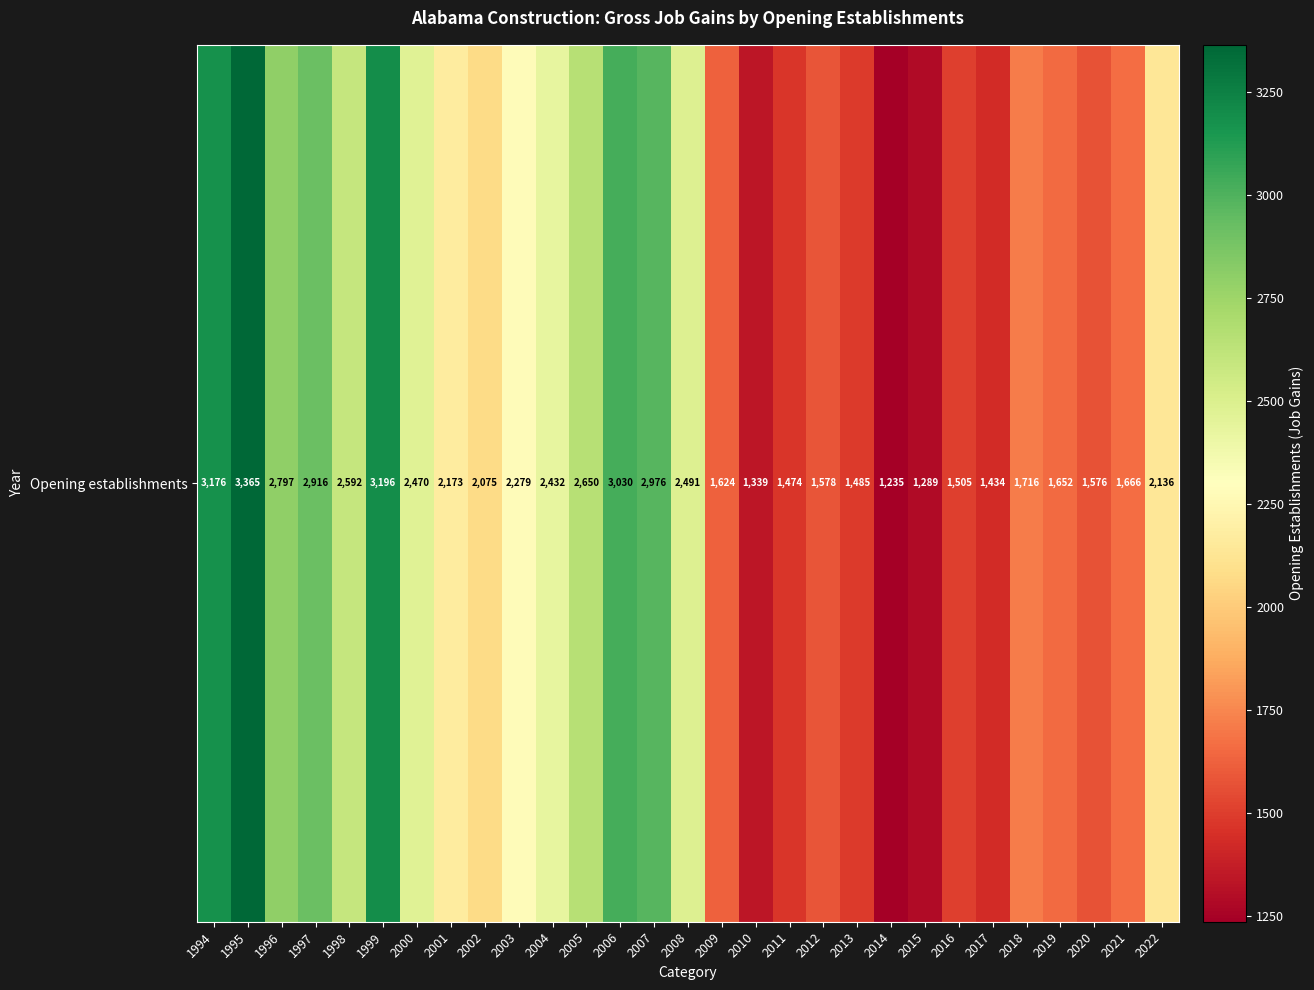

Reading right to left, list all the values displayed in this chart.

2136	1666	1576	1652	1716	1434	1505	1289	1235	1485	1578	1474	1339	1624	2491	2976	3030	2650	2432	2279	2075	2173	2470	3196	2592	2916	2797	3365	3176